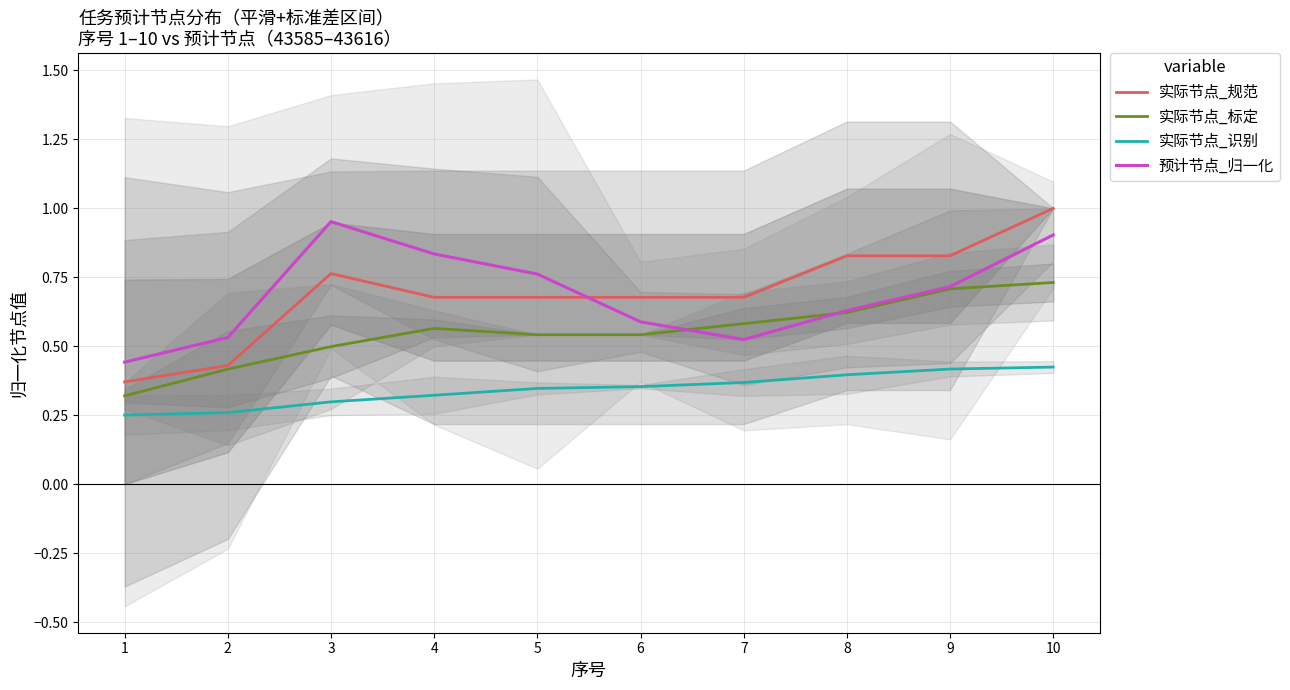

Which label corresponds to the smallest value in the chart?

1